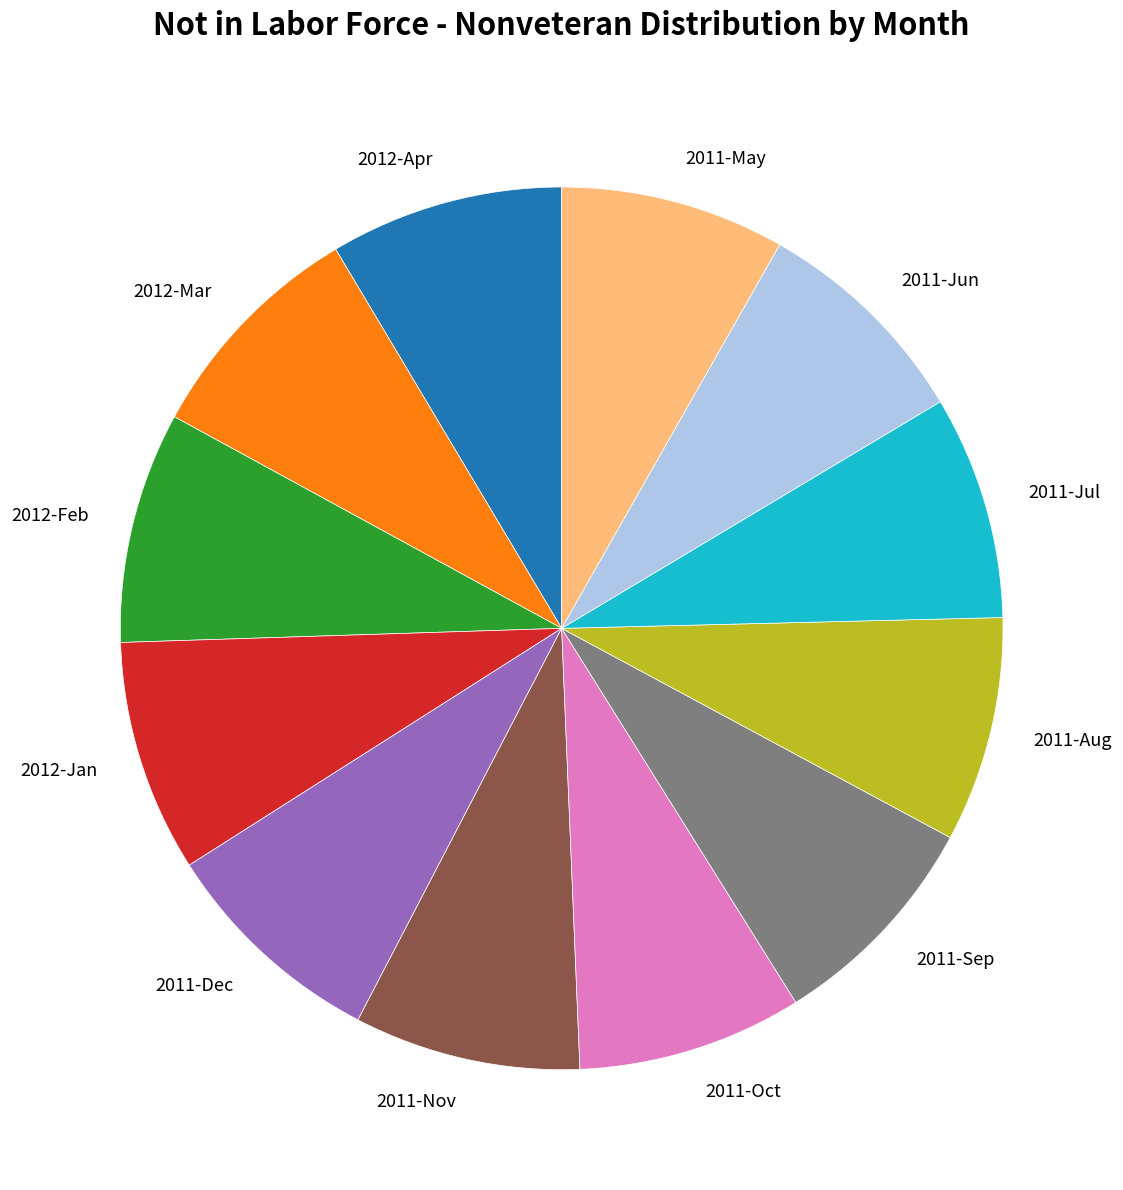

Combined, do 2011-Oct and 2011-May account for over 50%?

No